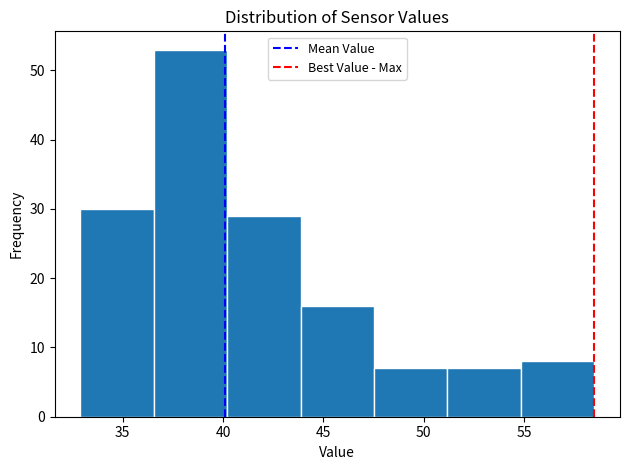

Reading left to right, transcribe this chart: for each bar, give the range it covers on the x-axis and its height. Neither the bar edges nor the heights are printed on the chart, so give them approximately, as read against the axes.

33.0 to 36.5: 30
36.5 to 40.0: 53
40.0 to 44.0: 29
44.0 to 47.5: 16
47.5 to 51.0: 7
51.0 to 55.0: 7
55.0 to 58.5: 8